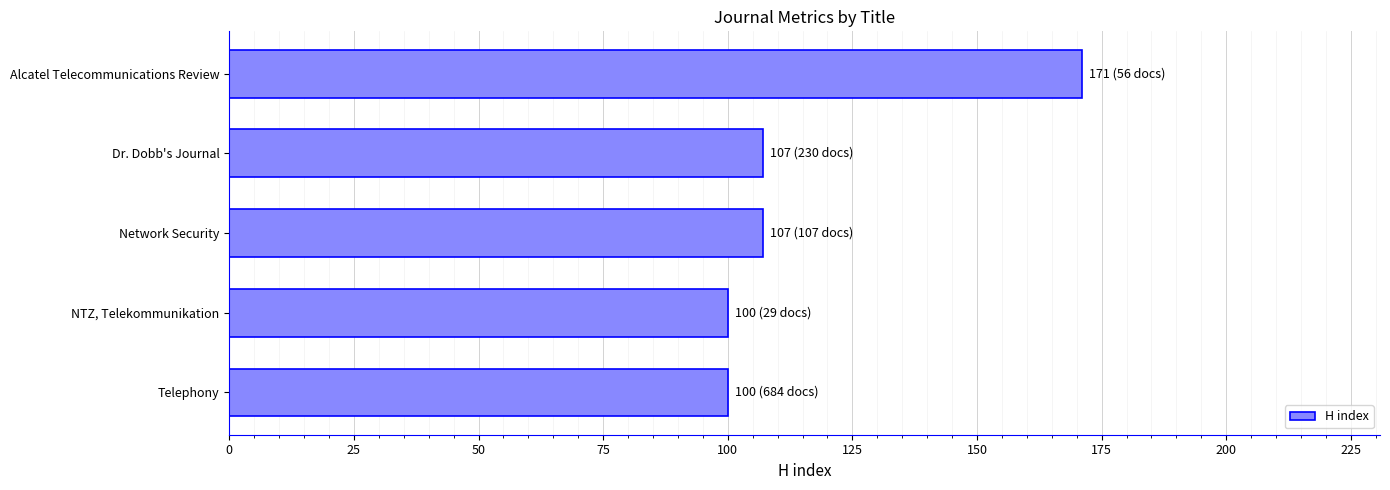

Is it true that the value at Telephony is 100?

True